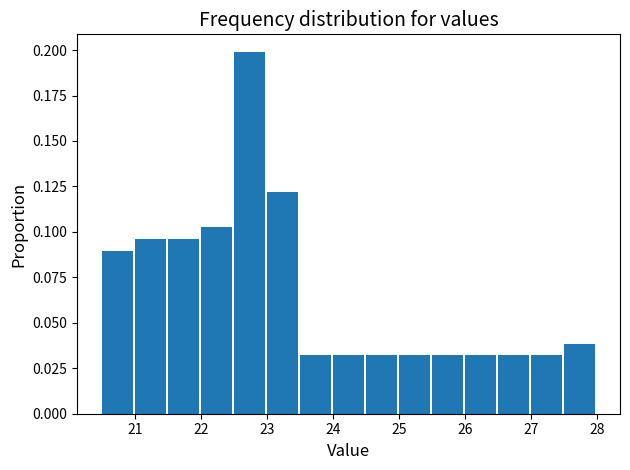

Reading left to right, transcribe this chart: for each bar, give the range it covers on the x-axis and its height. The values are not printed on the chart, so give them approximately, as read against the axis.

20.5 to 21.0: 0.090
21.0 to 21.5: 0.095
21.5 to 22.0: 0.095
22.0 to 22.5: 0.105
22.5 to 23.0: 0.200
23.0 to 23.5: 0.120
23.5 to 24.0: 0.030
24.0 to 24.5: 0.030
24.5 to 25.0: 0.030
25.0 to 25.5: 0.030
25.5 to 26.0: 0.030
26.0 to 26.5: 0.030
26.5 to 27.0: 0.030
27.0 to 27.5: 0.030
27.5 to 28.0: 0.040